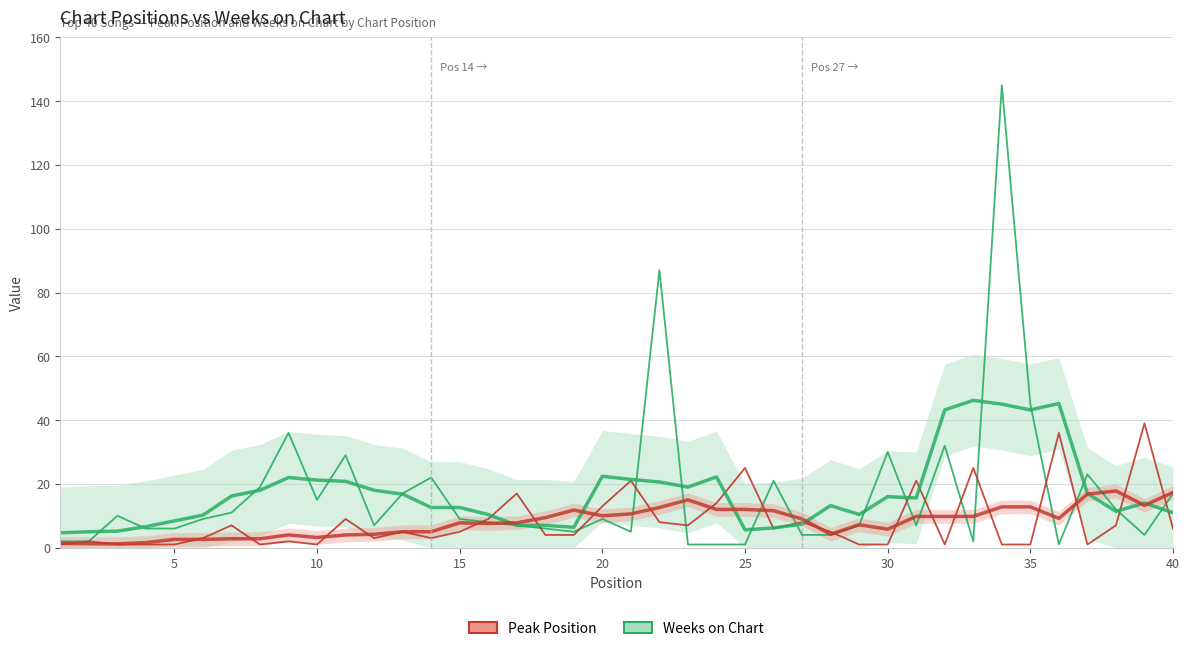

Is the value of Weeks on Chart at 9 greater than the value of Peak Position at 29?

Yes